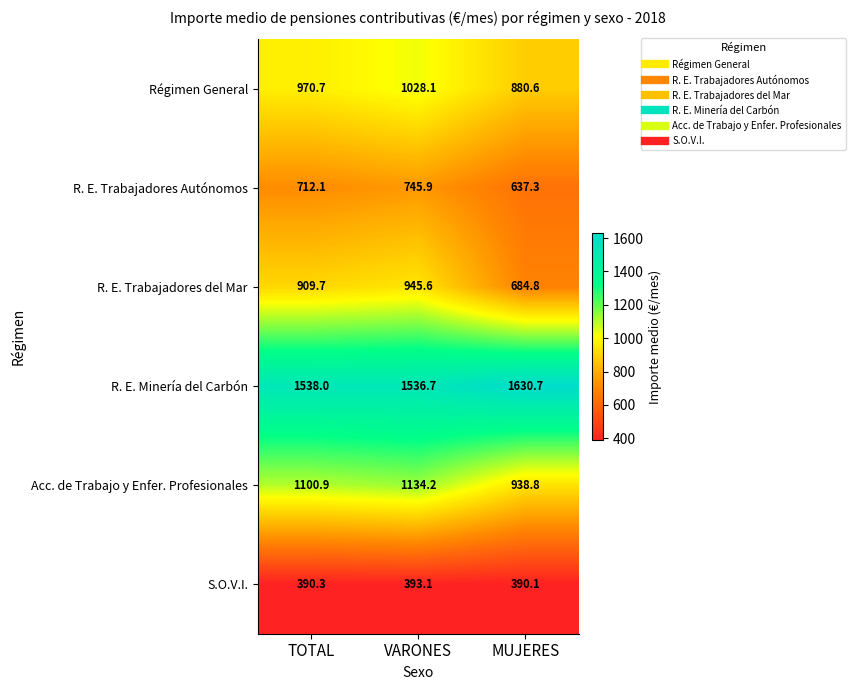

True or false: Régimen General has a value of 1028.1 at VARONES.

True